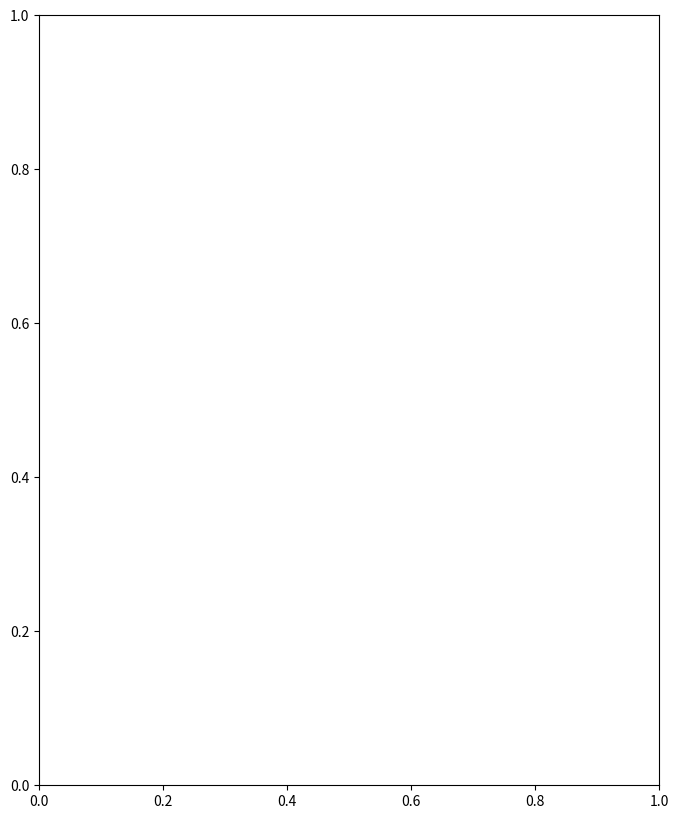

The value of Procédures In at Europe is 2. True or false?

False